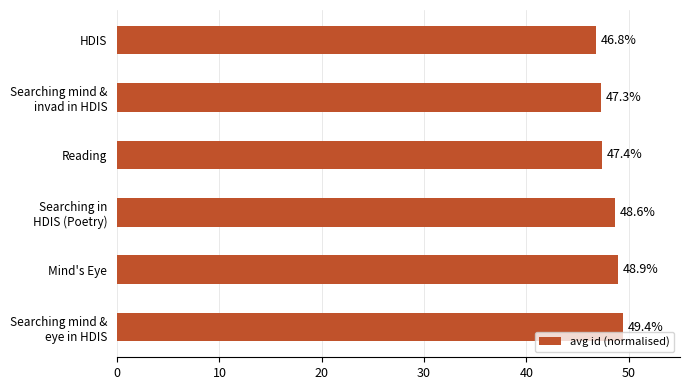

Reading top to bottom, list all the values displayed in this chart.

46.8	47.3	47.4	48.6	48.9	49.4